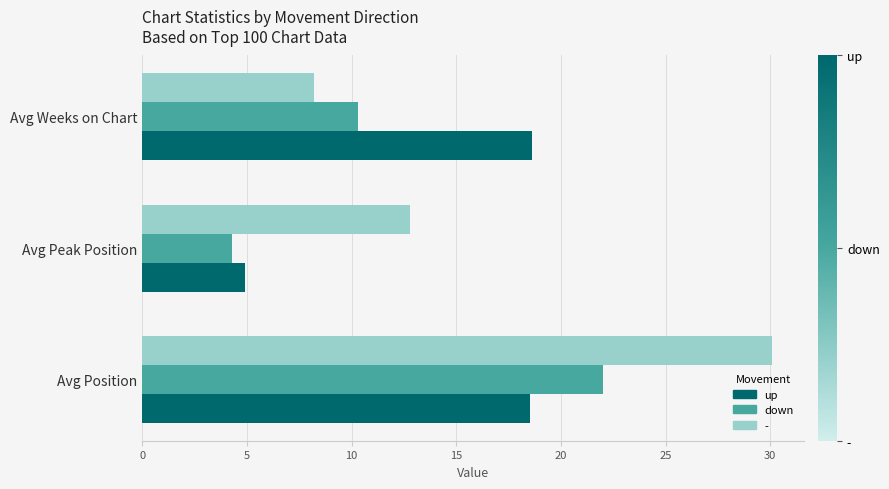

Rank the series by their average value, from lowest to highest.

down, up, -